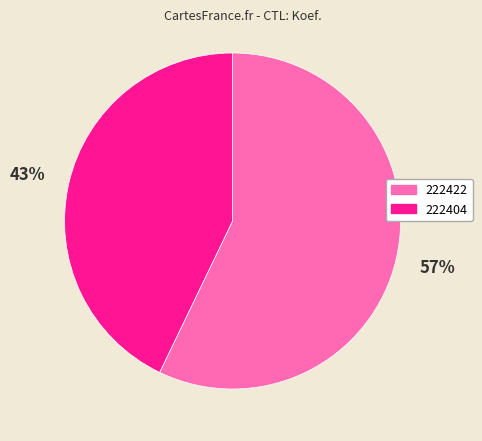

Count the number of slices in the pie.

2